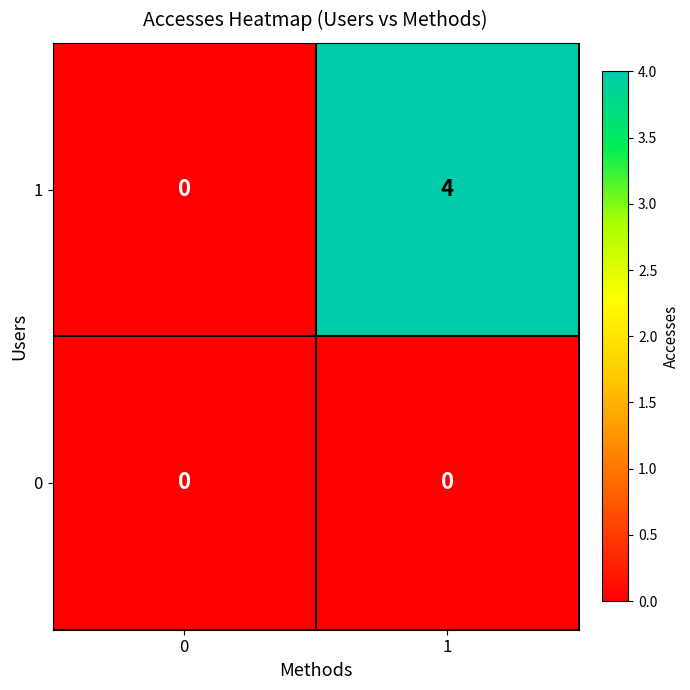

The value of 0 at 0 is 0. True or false?

True